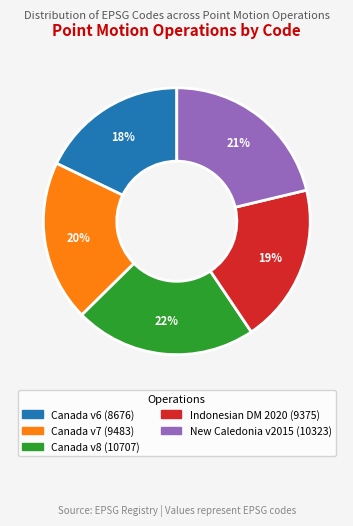

Is there a majority slice in this chart?

No